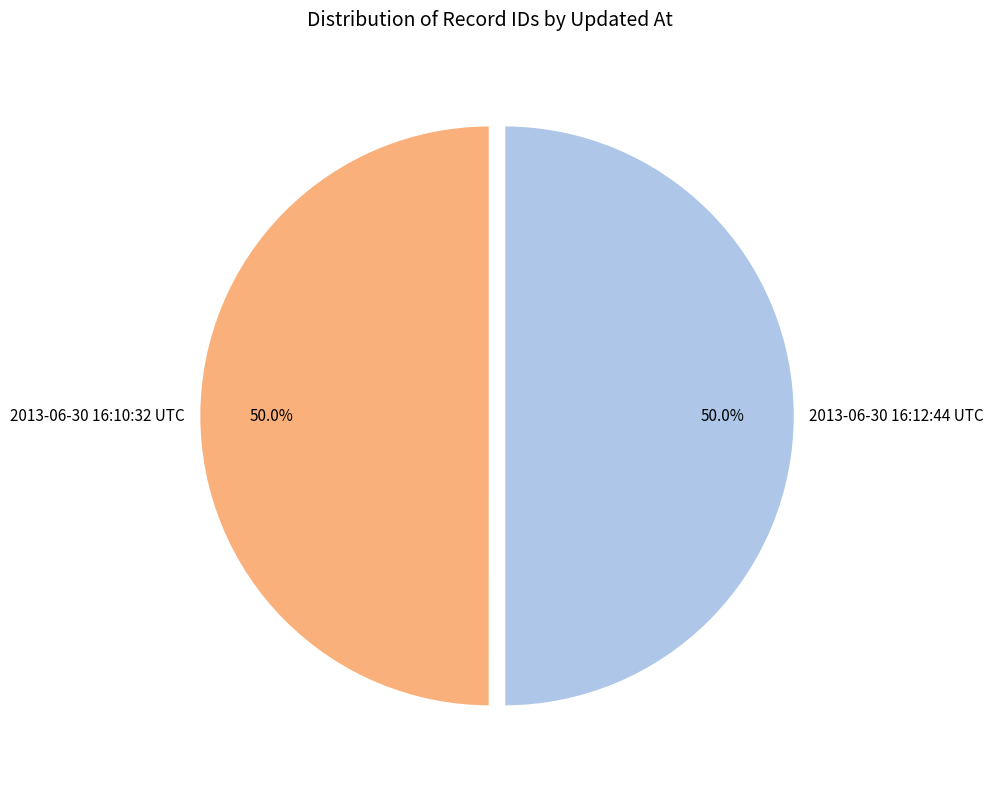

To the nearest percent, what is the combined percentage of 2013-06-30 16:12:44 UTC and 2013-06-30 16:10:32 UTC?

100%